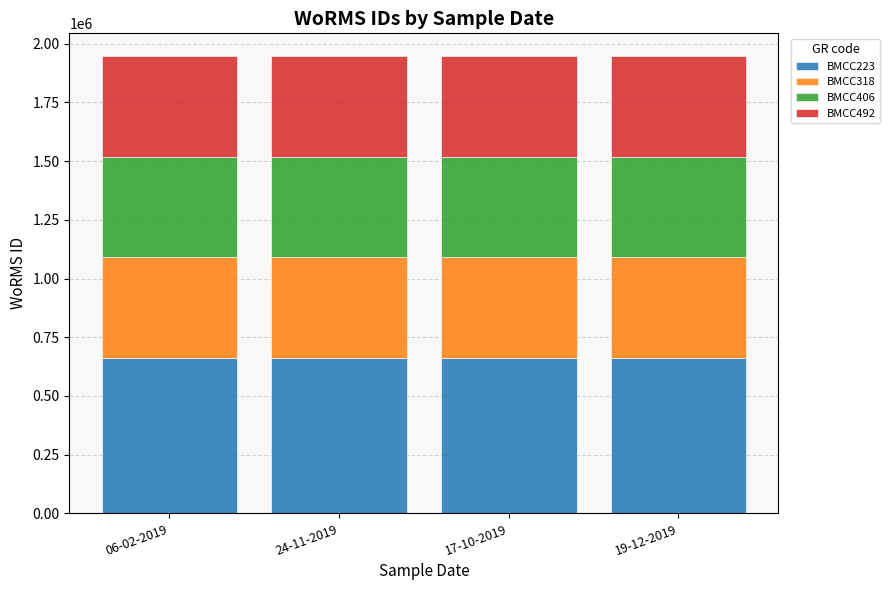

Does the chart contain stacked bars?

Yes